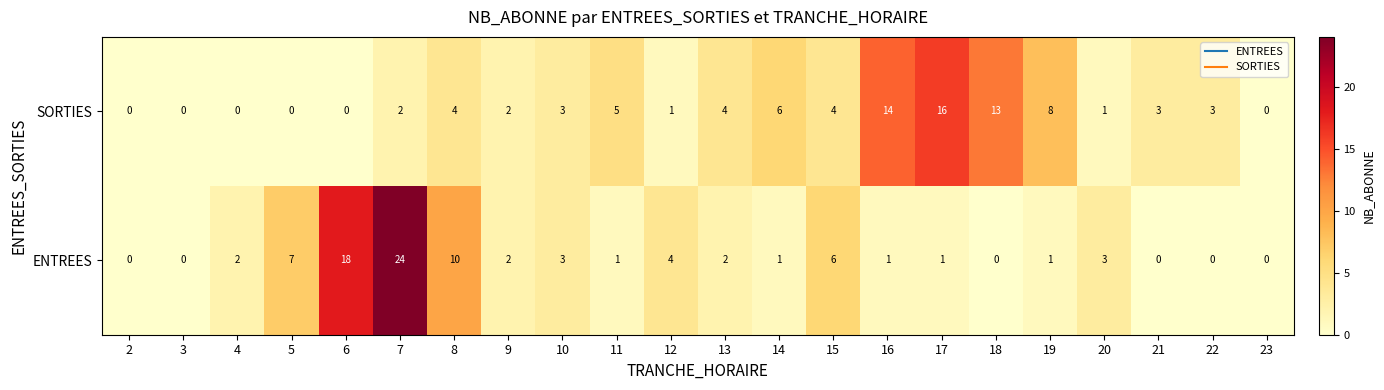

Count the number of data series in this chart.

2